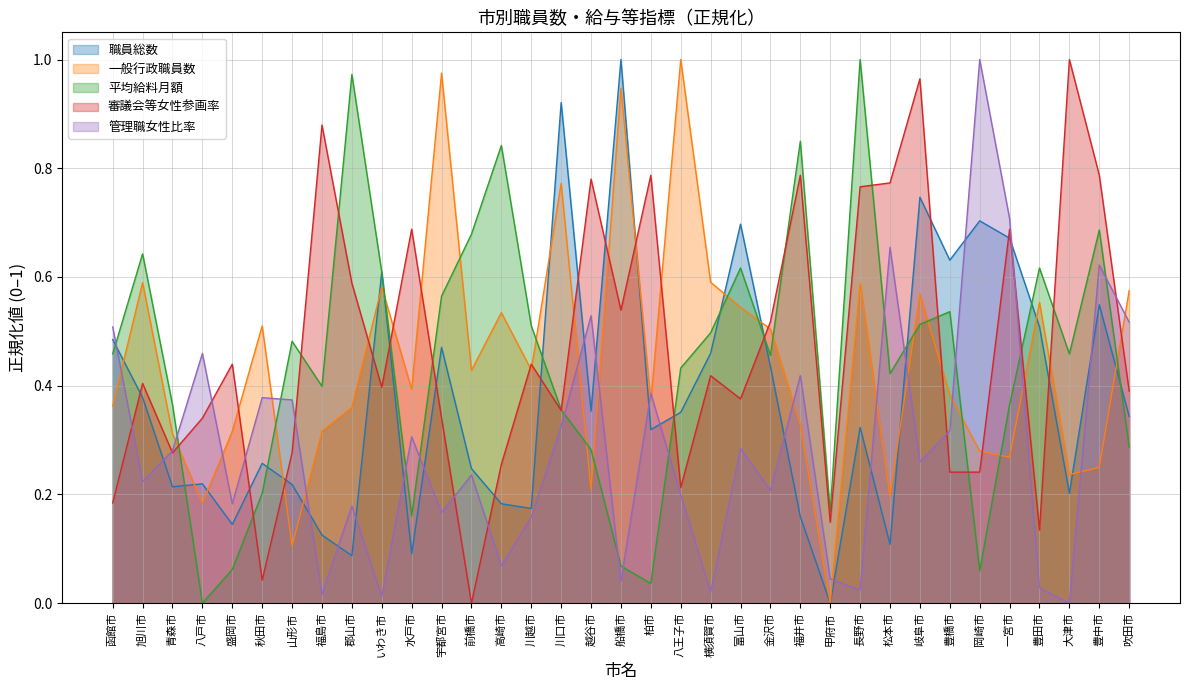

What is the approximate value of 平均給料月額 at いわき市?

0.6